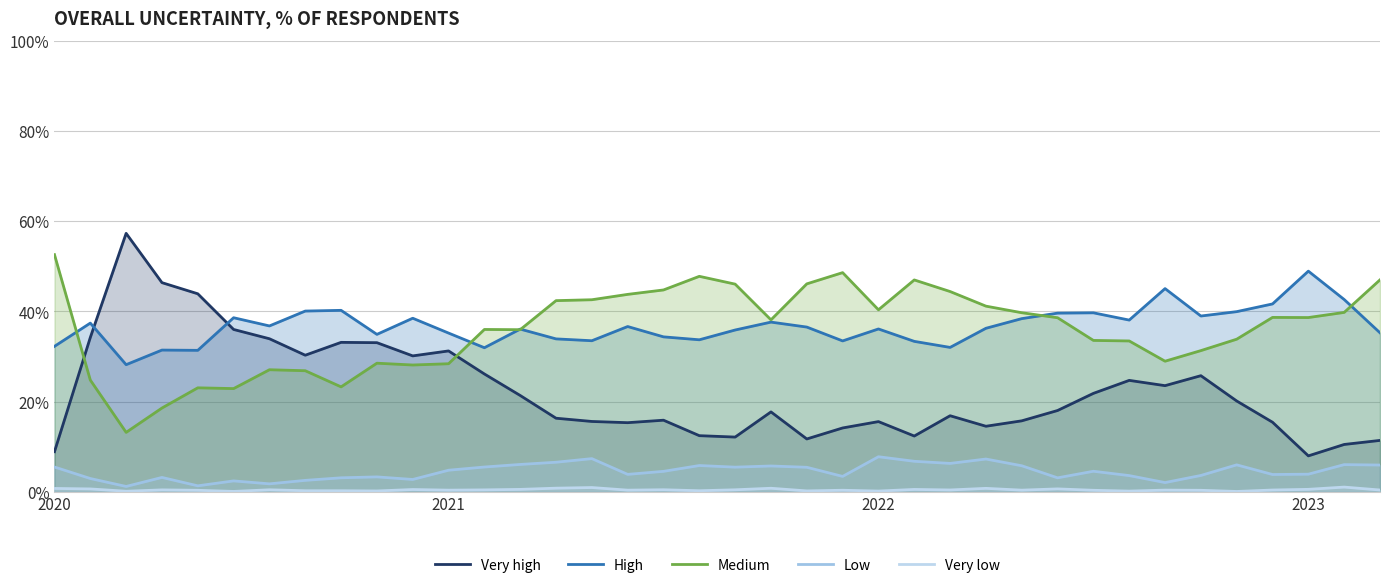

Rank the series at 2022 from lowest to highest value.

Very low, Low, Very high, High, Medium